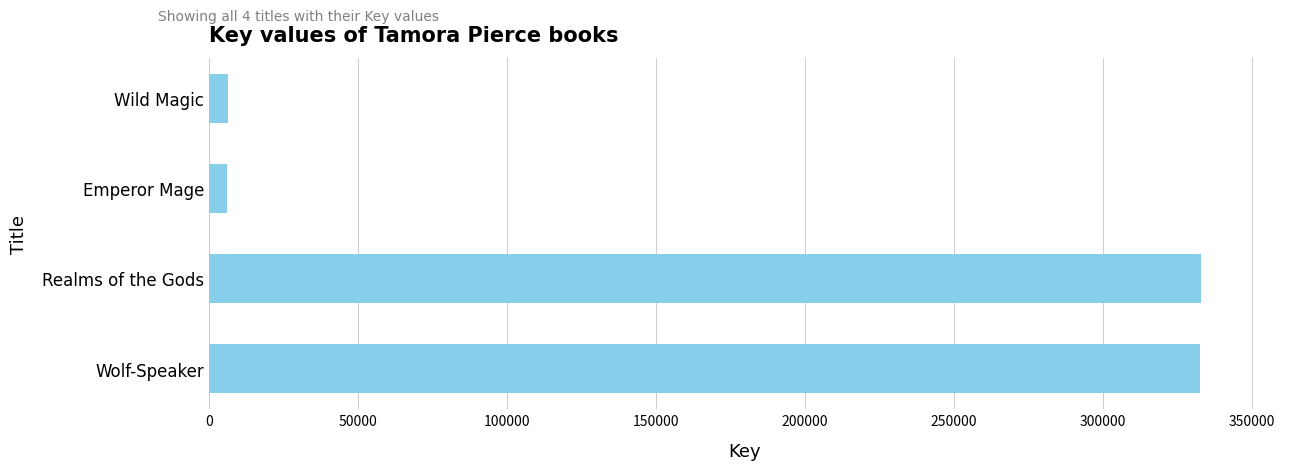

At which label is the value closest to 169457?

Wild Magic